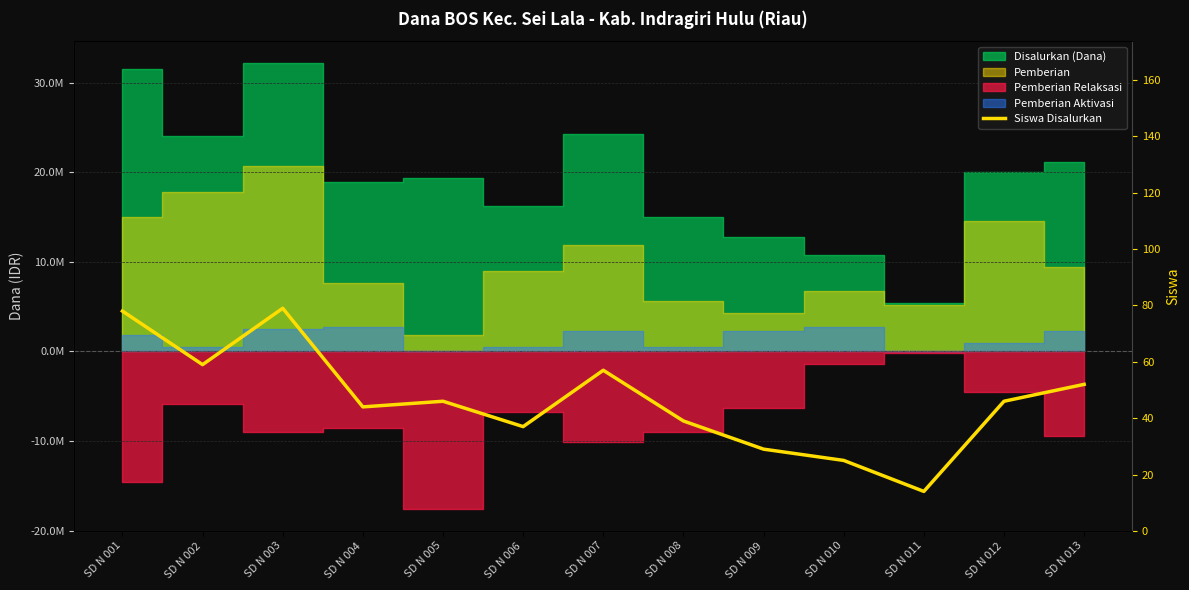

What is the change in value from SD N 004 to SD N 006?

-7